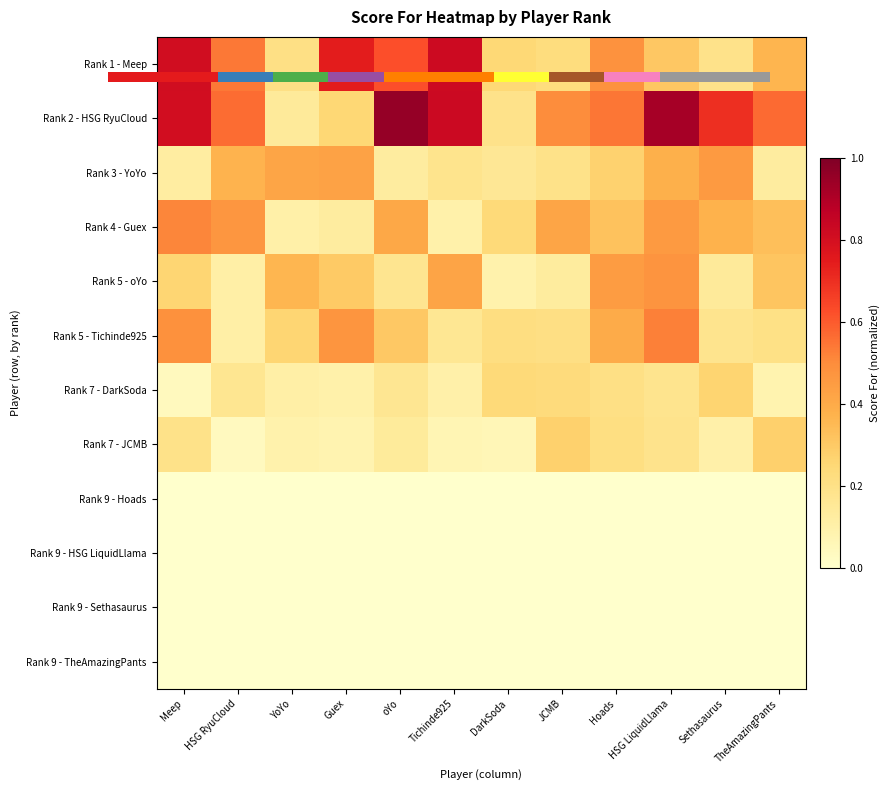

The value of Rank 4 - Guex at Tichinde925 is 0.0. True or false?

False